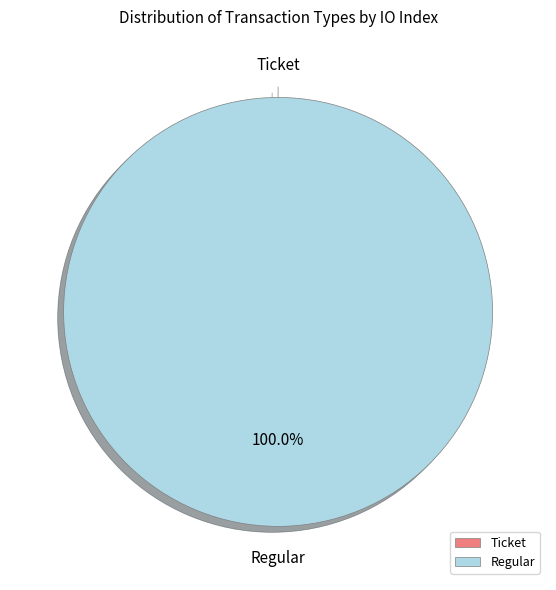

Is the sum of Regular and Ticket greater than half?

Yes